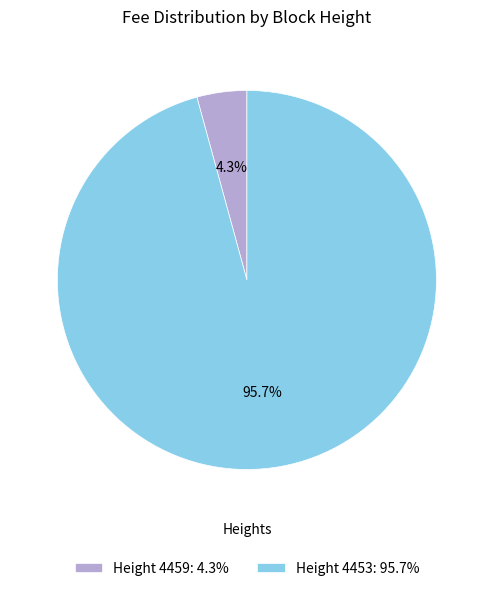

Rank the categories by value from lowest to highest.

Height 4459: 4.3%, Height 4453: 95.7%